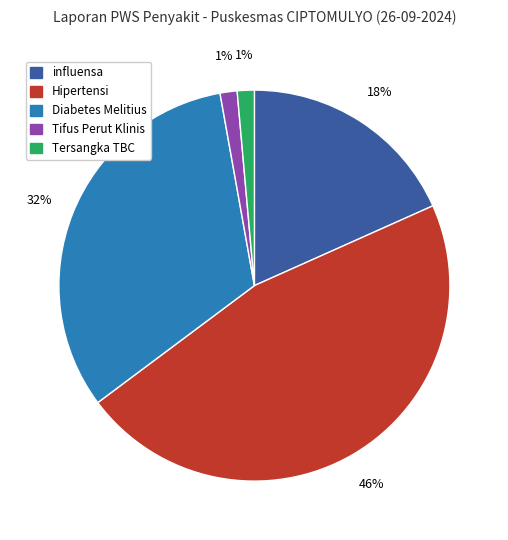

Do Tersangka TBC and influensa together represent more than half of the pie?

No